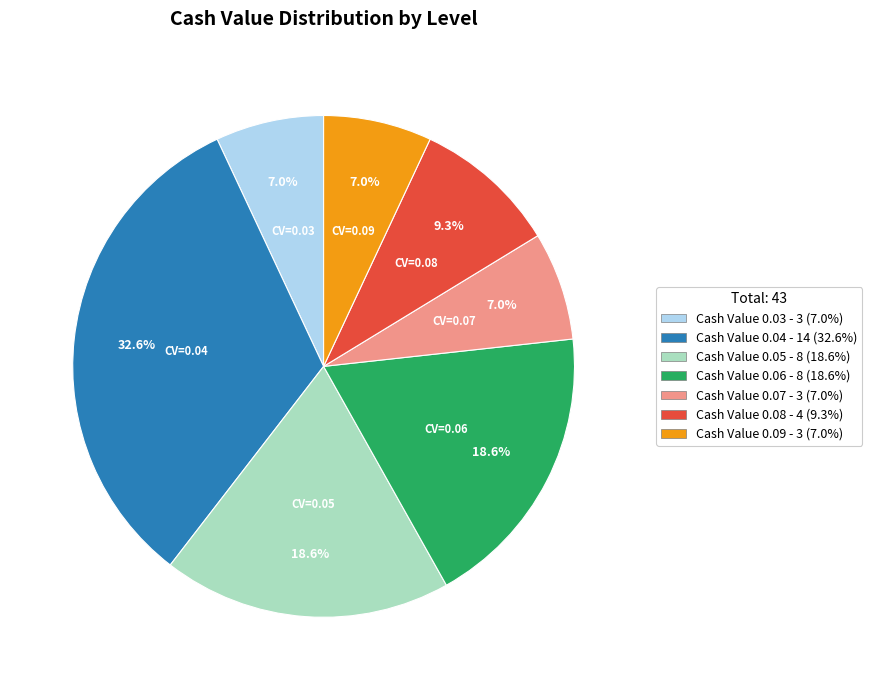

Is there a majority slice in this chart?

No